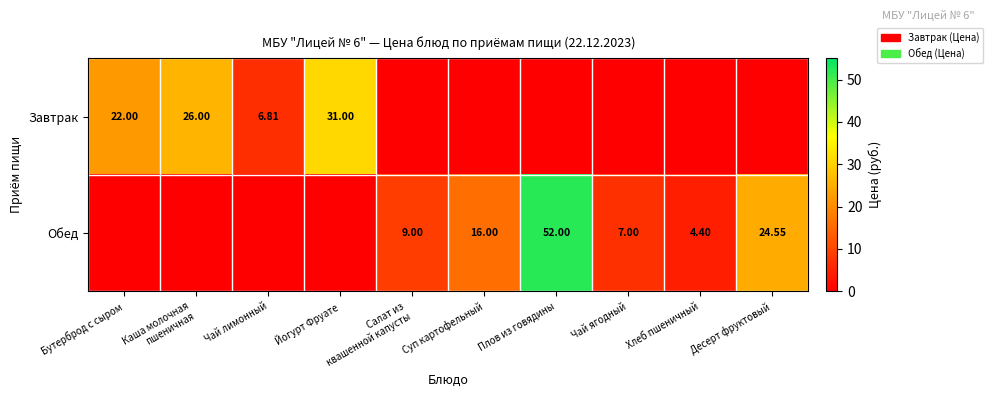

True or false: Обед has a value of -21.7 at Каша молочная пшеничная.

False